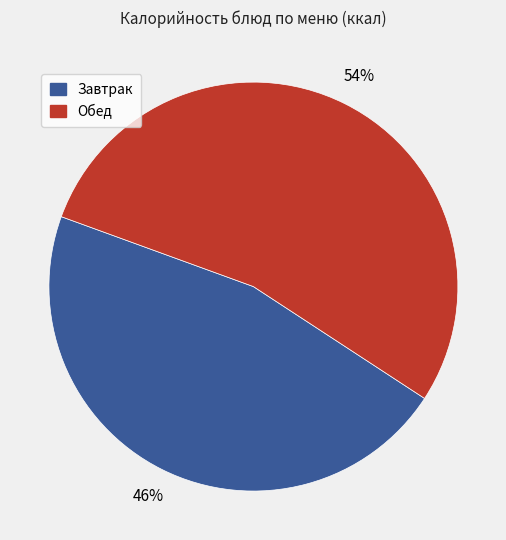

How many slices are in this pie chart?

2